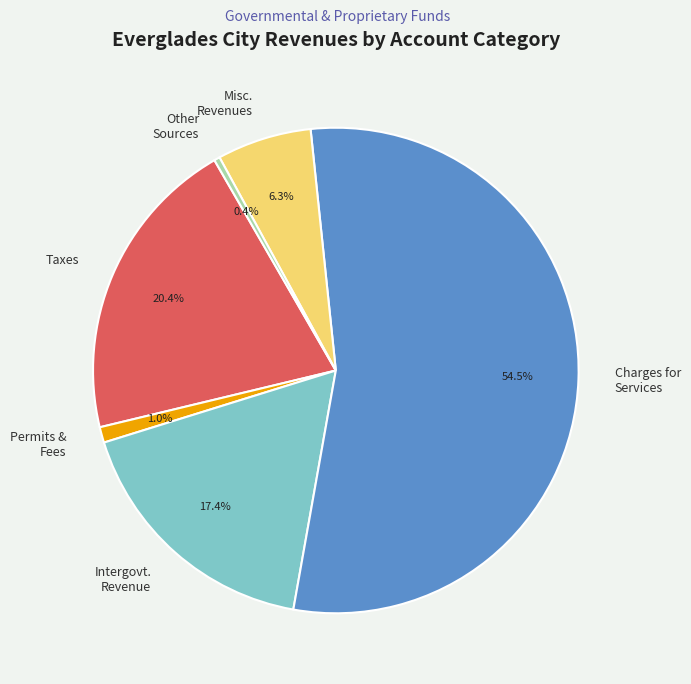

What is the smallest slice in the pie chart?

Other Sources